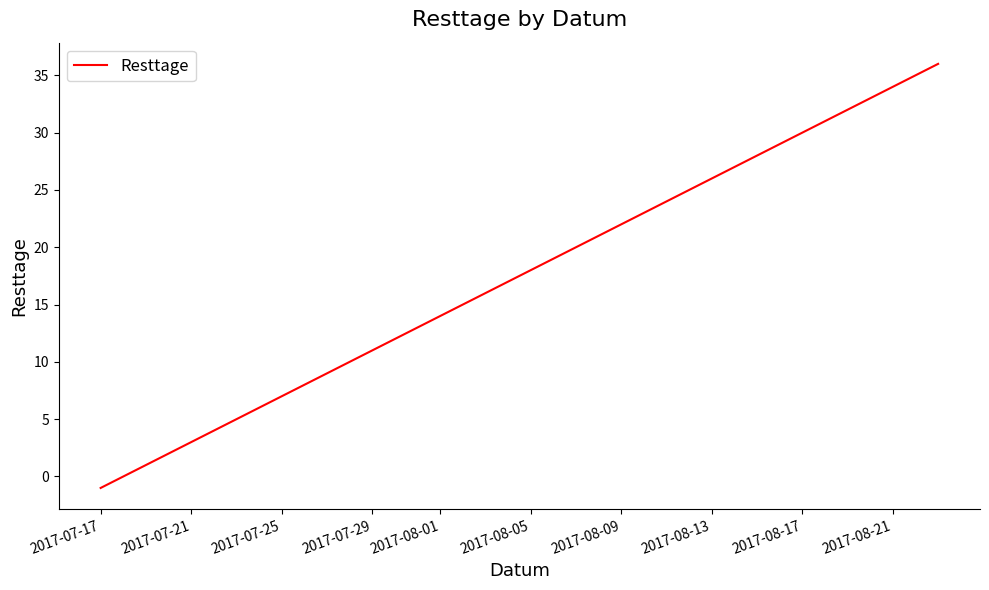

True or false: the data has more than 0 interior local peaks.

False